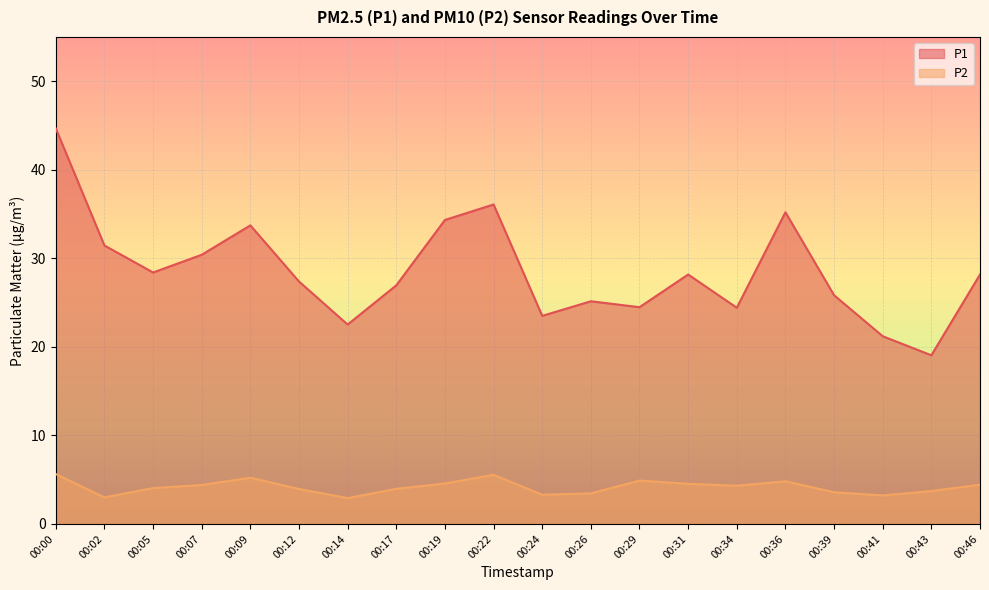

Reading right to left, list all the values displayed in this chart.

P1: 00:46=28.2	00:43=19.1	00:41=21.2	00:39=25.8	00:36=35.2	00:34=24.4	00:31=28.2	00:29=24.5	00:26=25.1	00:24=23.5	00:22=36.1	00:19=34.3	00:17=26.9	00:14=22.5	00:12=27.4	00:09=33.7	00:07=30.4	00:05=28.4	00:02=31.4	00:00=44.7
P2: 00:46=4.4	00:43=3.7	00:41=3.2	00:39=3.6	00:36=4.8	00:34=4.3	00:31=4.5	00:29=4.9	00:26=3.5	00:24=3.3	00:22=5.5	00:19=4.6	00:17=4.0	00:14=2.9	00:12=4.0	00:09=5.2	00:07=4.4	00:05=4.0	00:02=3.0	00:00=5.6